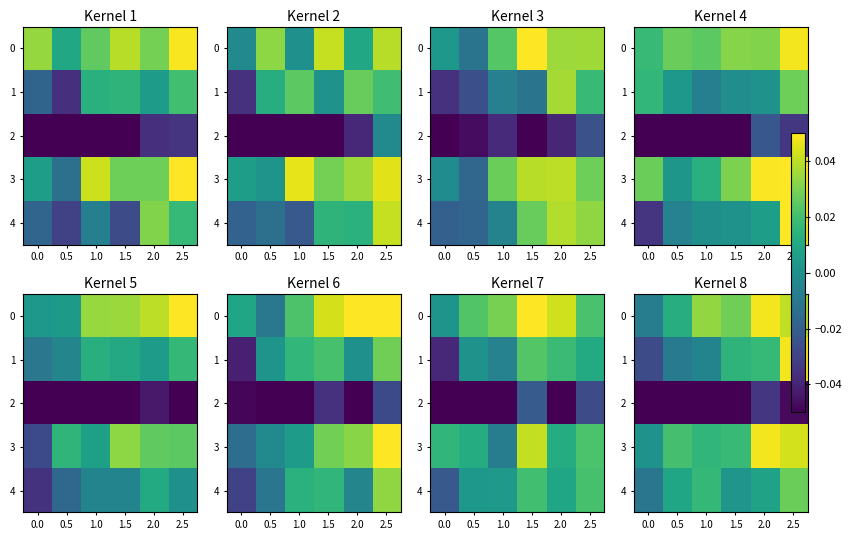

True or false: 2 has a value of -0.1 at 1.0.

True